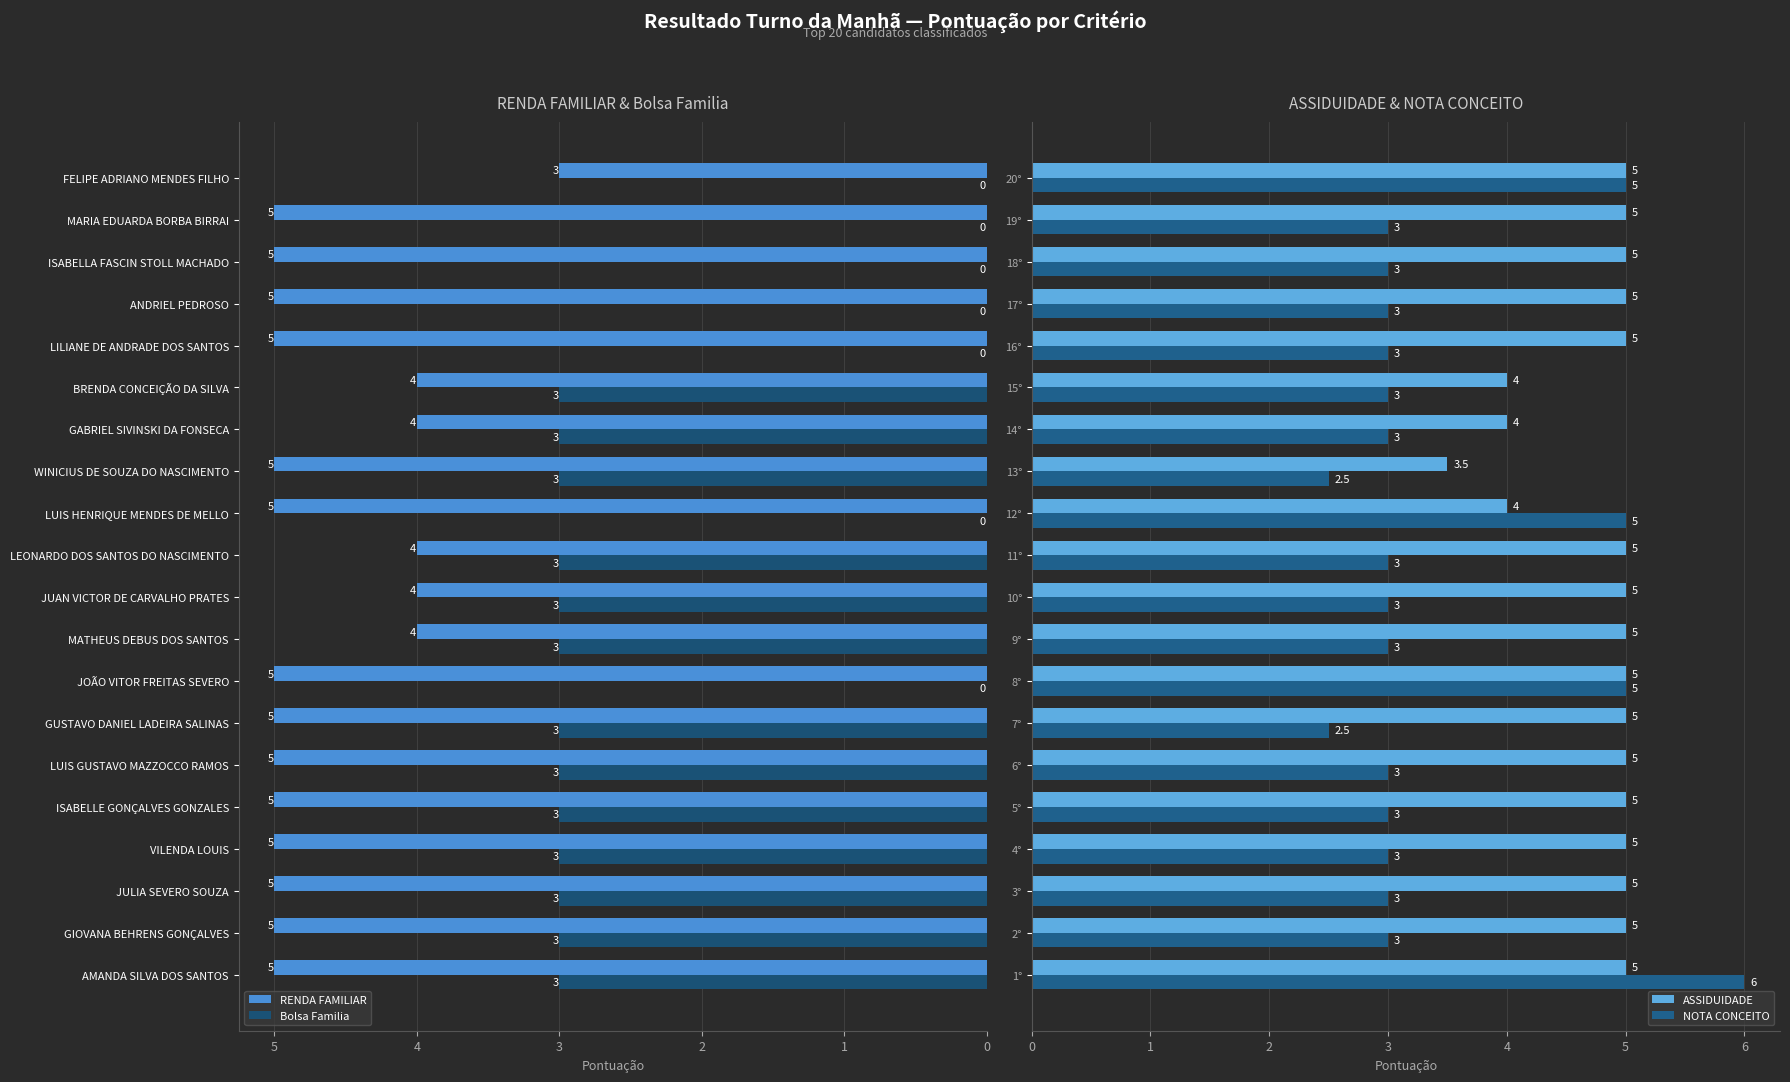

Is it true that ASSIDUIDADE equals 8.5 at 1°?

False